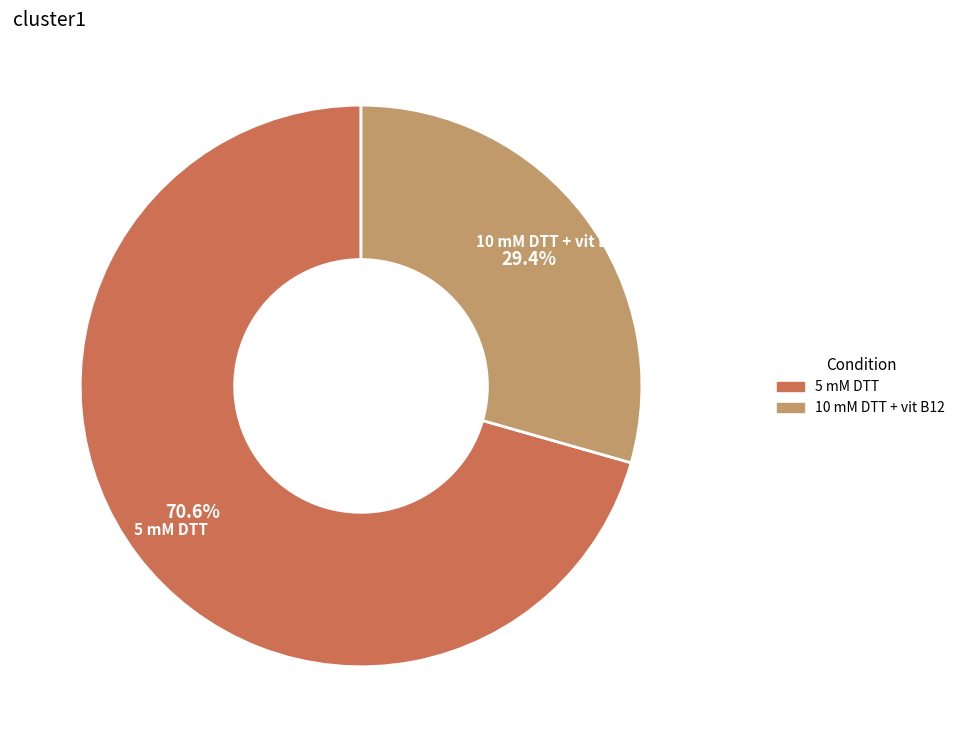

Is there a majority slice in this chart?

Yes